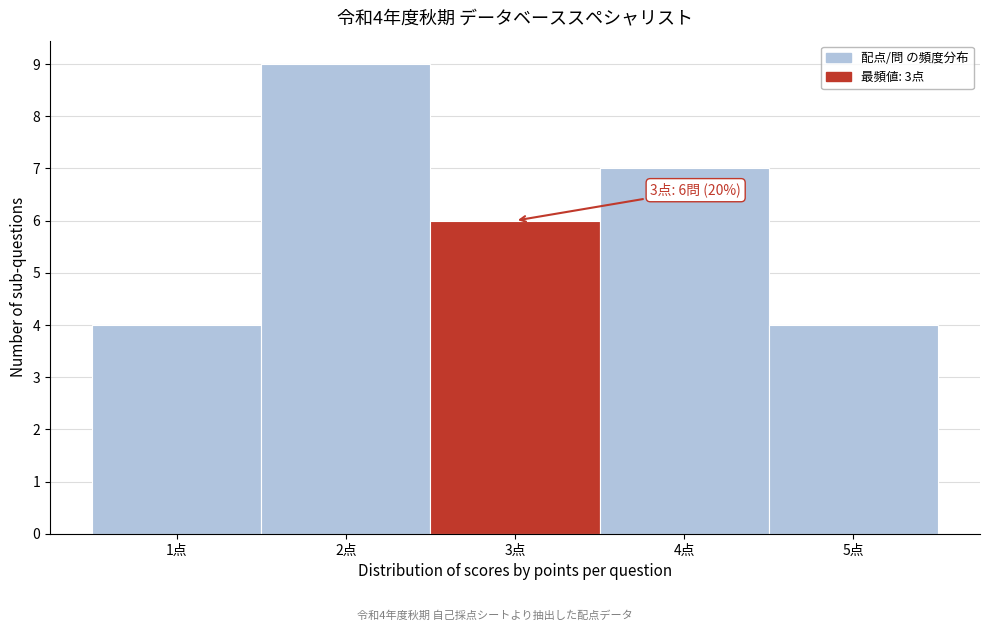

Over which range of the x-axis is the bar tallest?

1.5 to 2.5